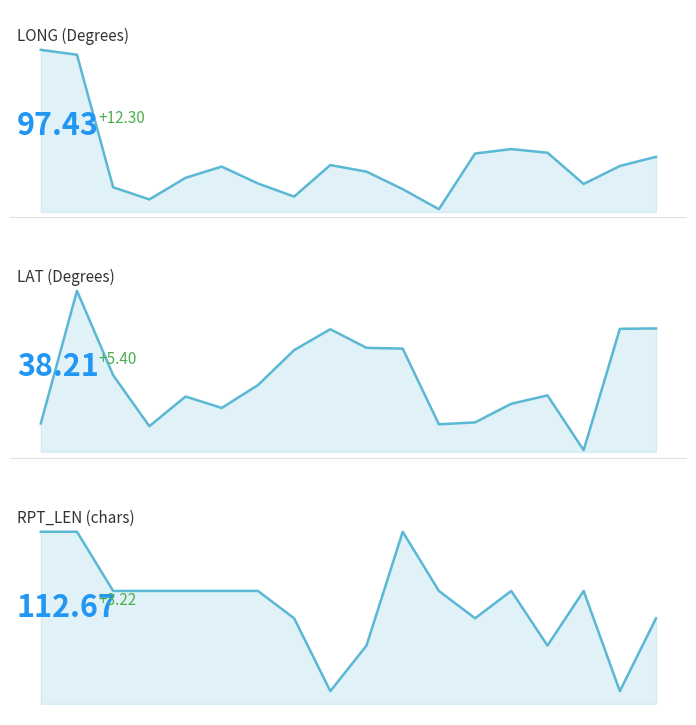

Which series changed the most between 8 and 12?

LAT_line